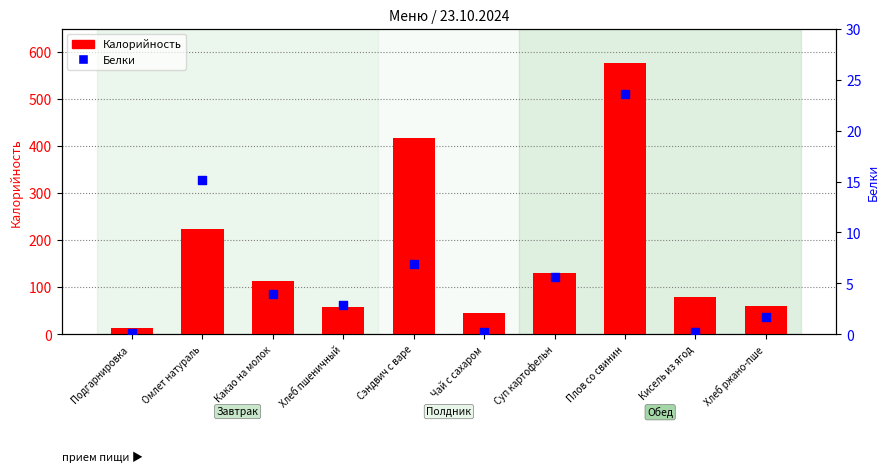

What are all the series names shown in the legend?

Калорийность, Белки